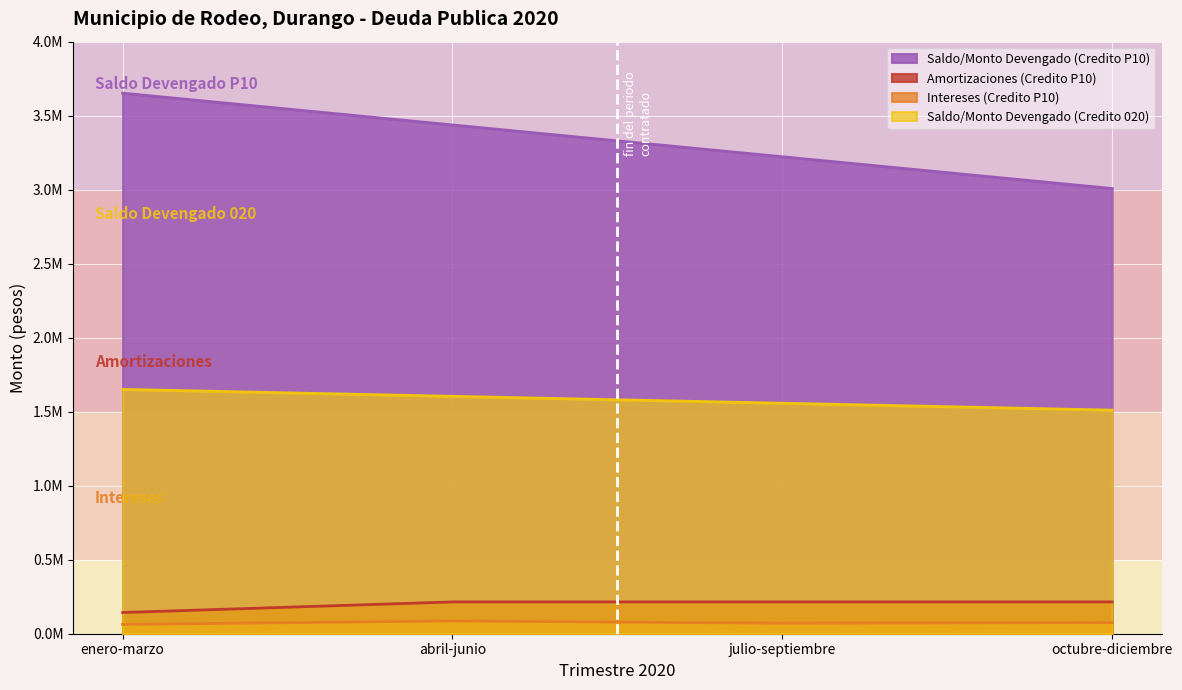

True or false: Saldo/Monto Devengado (Credito P10) has a value of 3437439.0 at abril-junio.

True